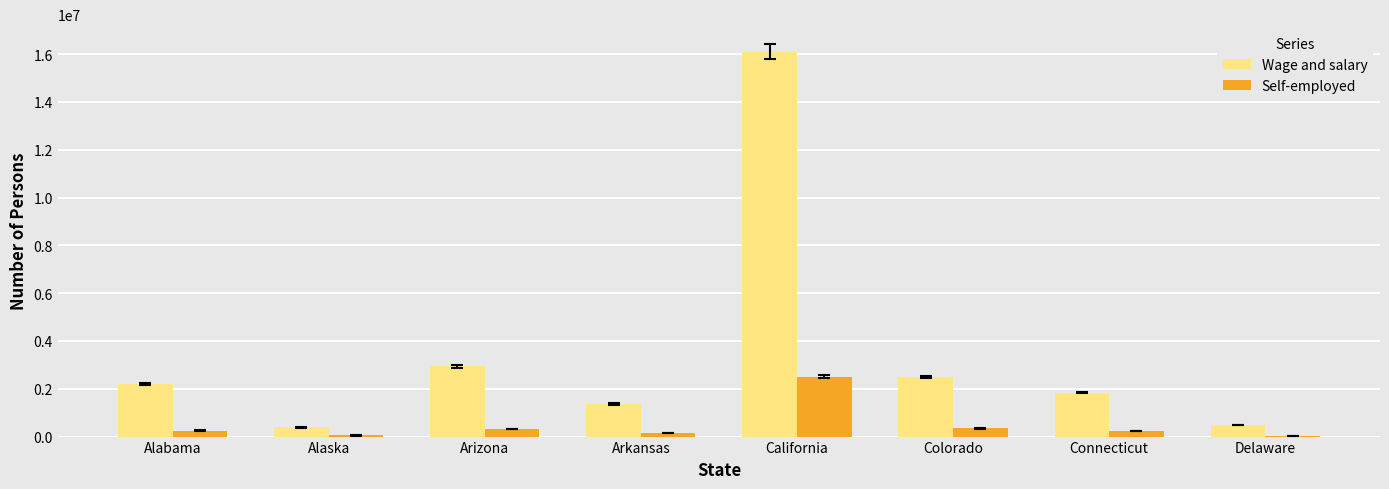

What is the sum of all Self-employed values?

3887020